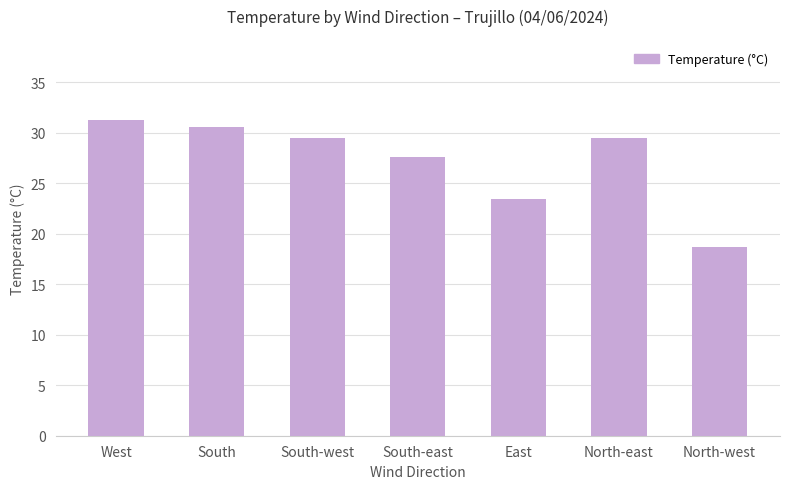

What is the label of the 6th bar from the right?

South